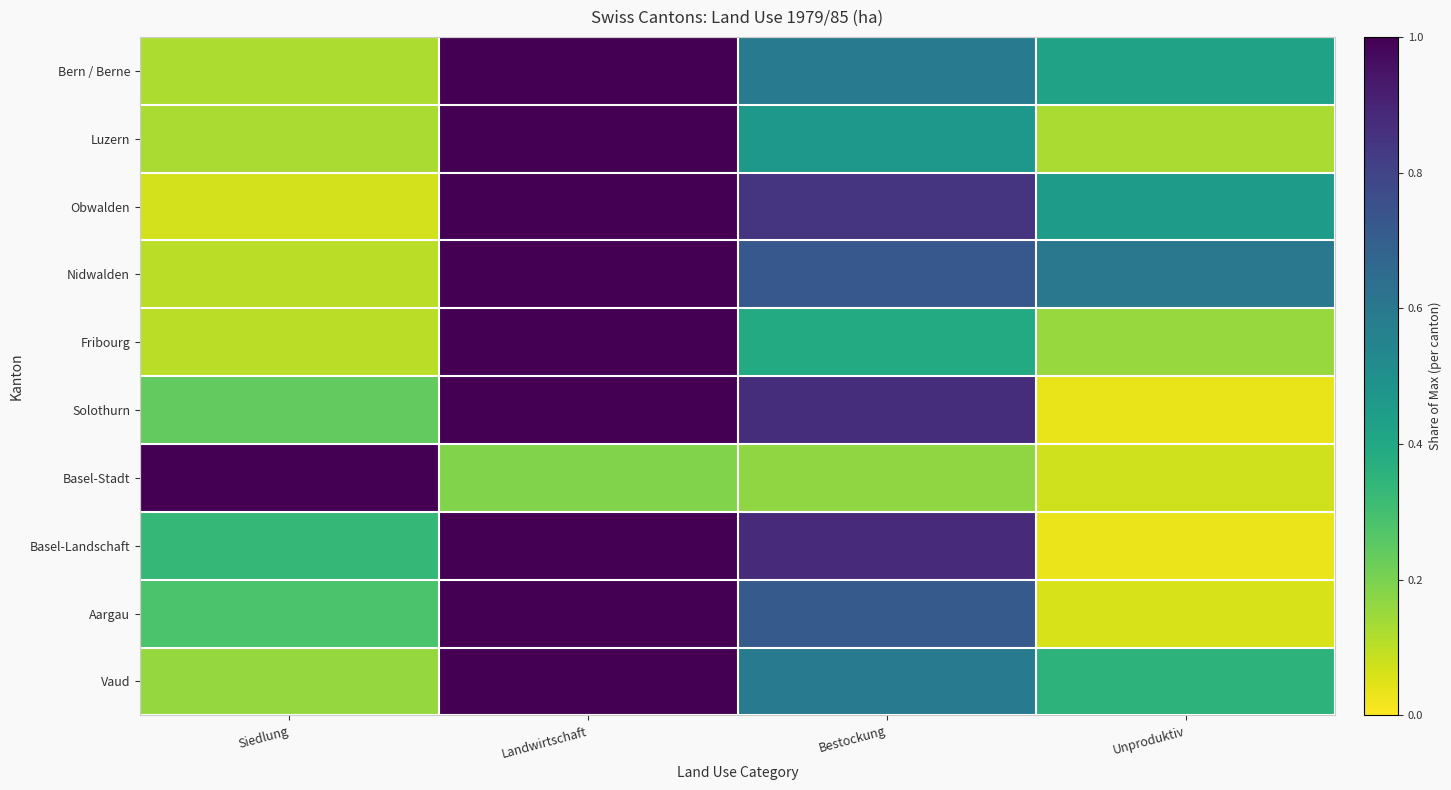

What is the spread (max minus min) of values at Siedlung?

0.9